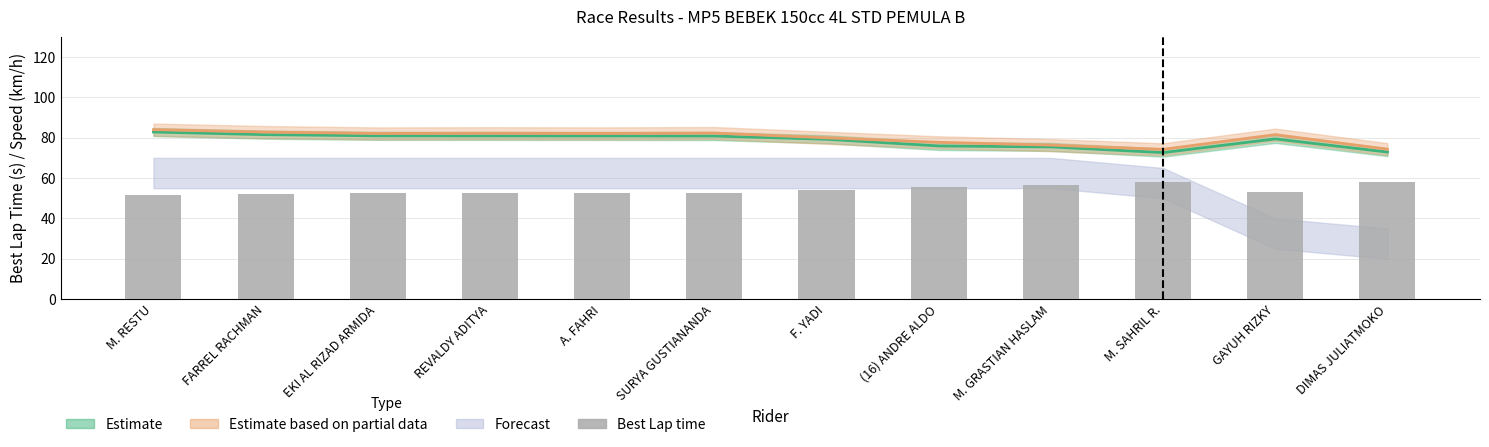

How many data points does each series have?

12